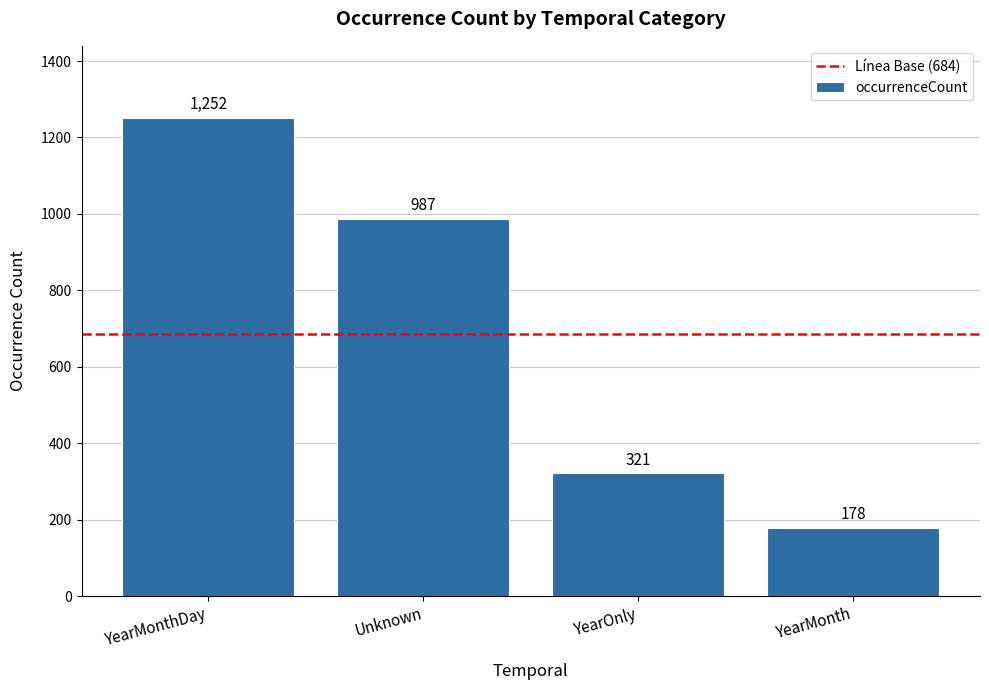

List the labels in order of value, smallest first.

YearMonth, YearOnly, Unknown, YearMonthDay